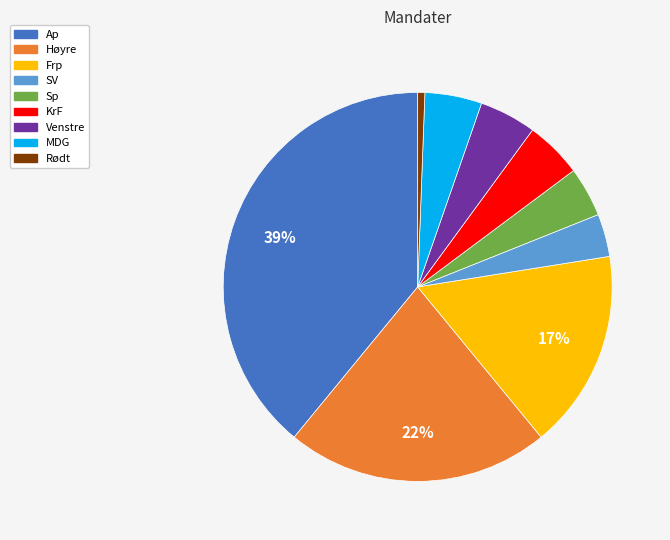

What percentage is the Venstre slice, to the nearest percent?

5%